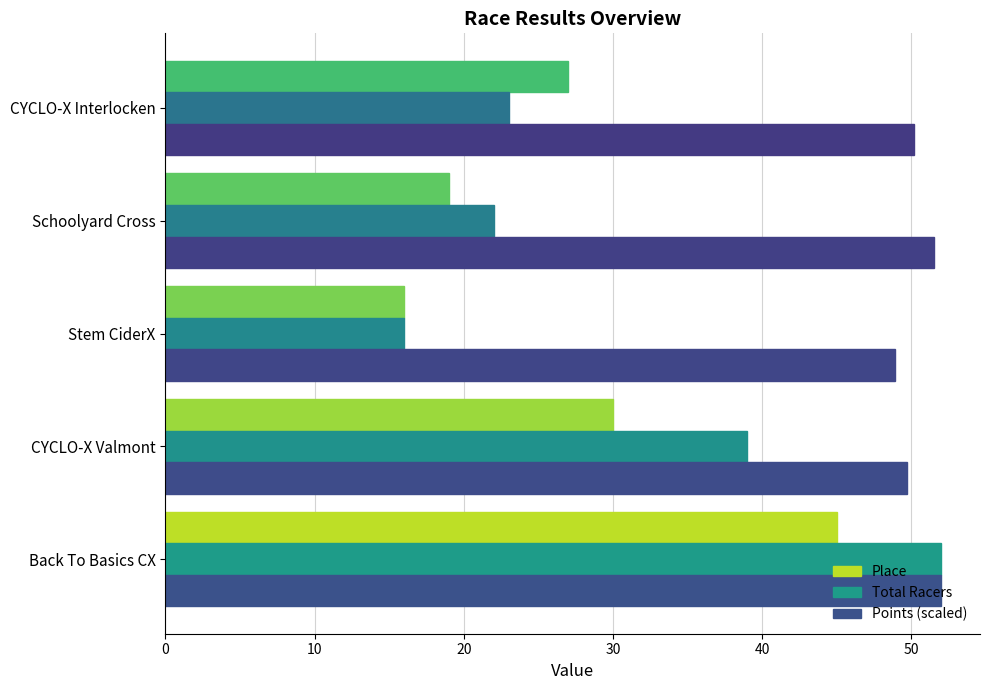

What are all the series names shown in the legend?

Place, Total Racers, Points (scaled)